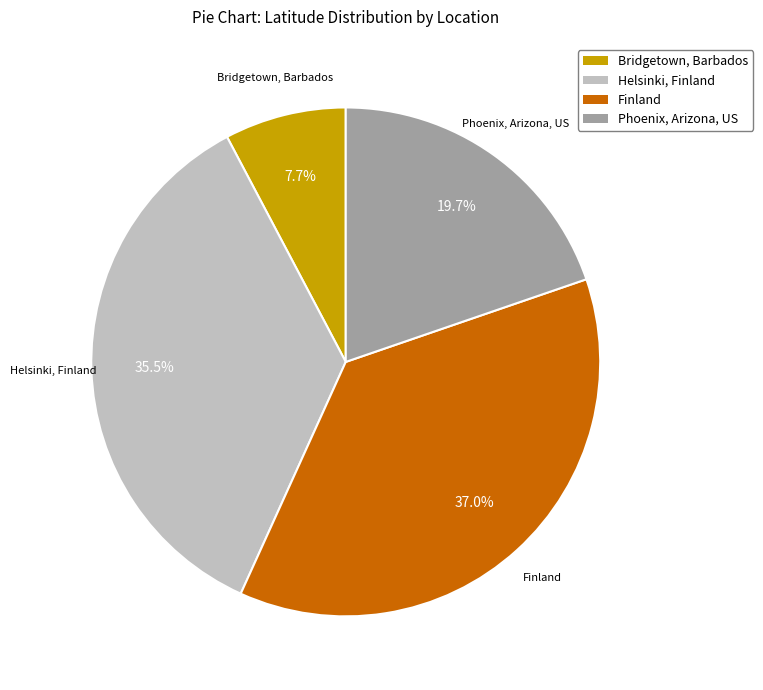

Is there a majority slice in this chart?

No